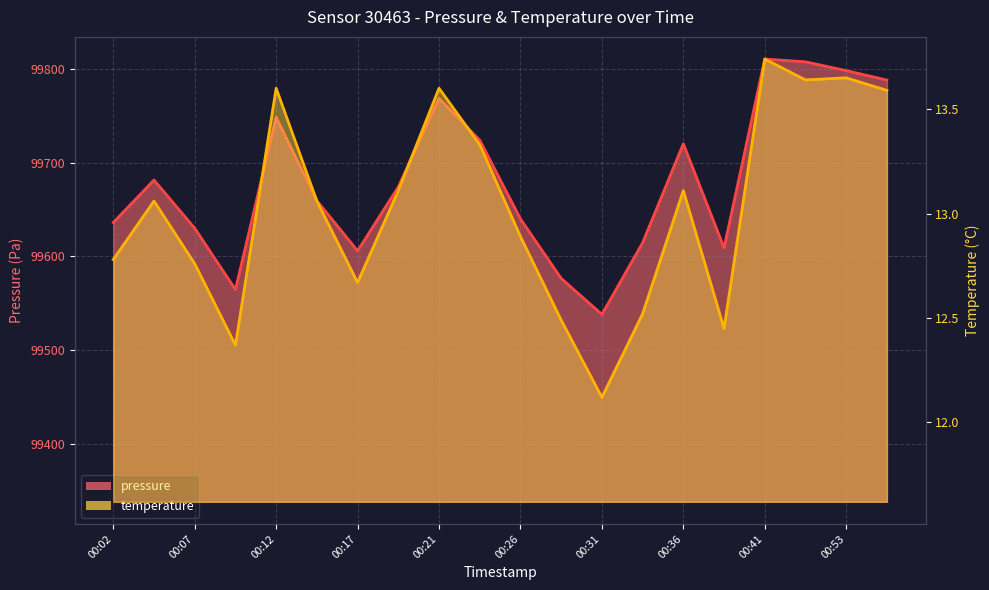

List the series in order of their peak value, highest first.

pressure, temperature